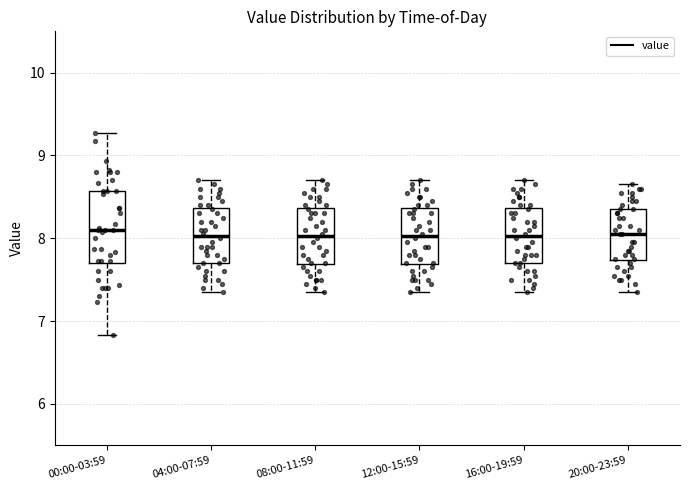

Which box is the tallest, from its lower edge to its upper edge?

00:00-03:59